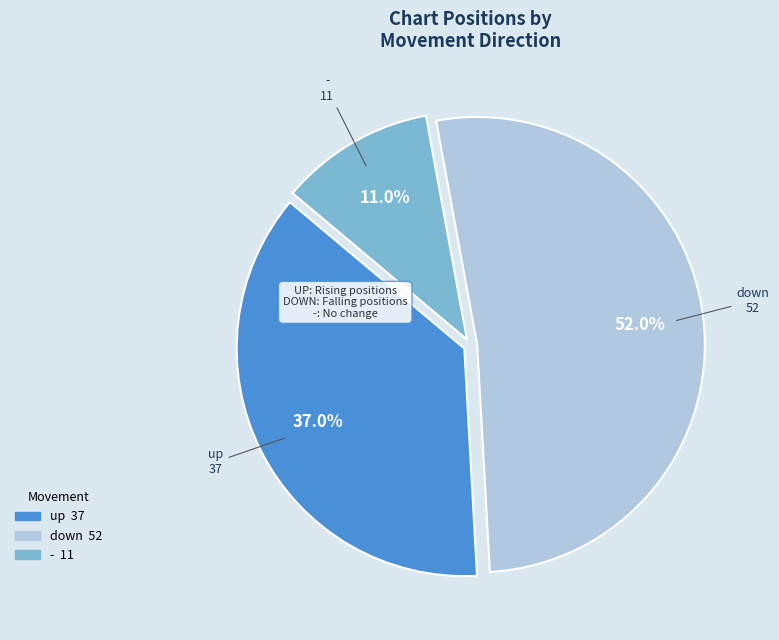

Count the number of slices in the pie.

3